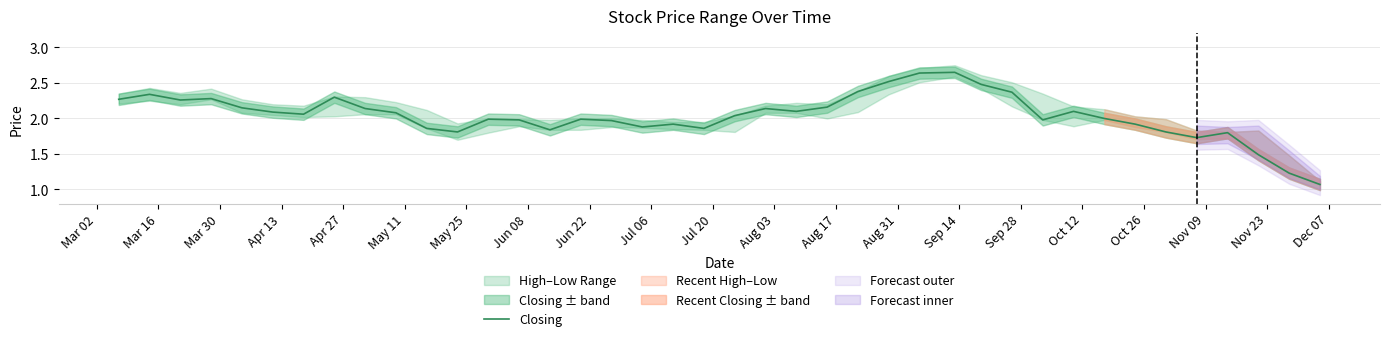

What is the greatest value displayed?

2.6